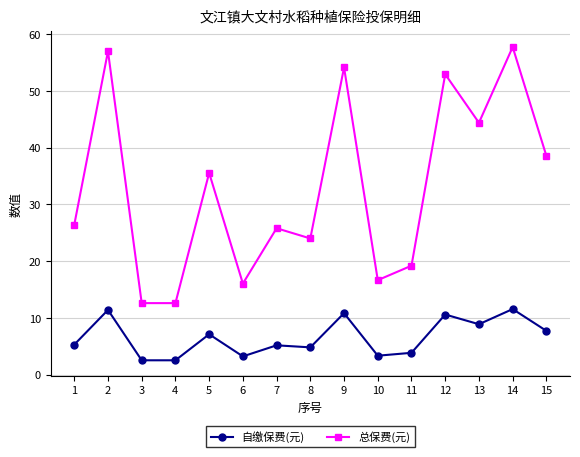

The 自缴保费(元) series shows 8.9 at 13. True or false?

True